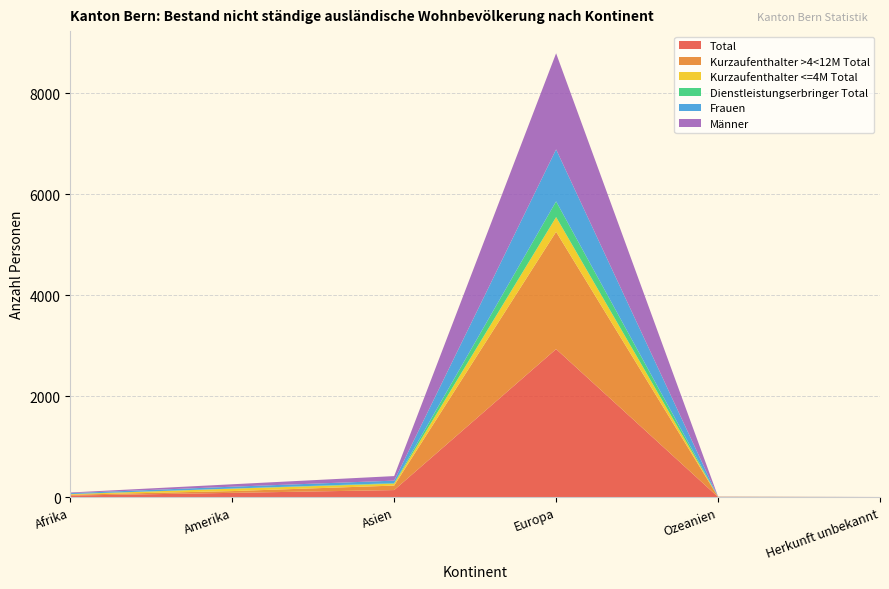

Reading right to left, what are all the values shown in this chart?

Total: Herkunft unbekannt=1	Ozeanien=4	Europa=2931	Asien=140	Amerika=85	Afrika=31
Kurzaufenthalter >4<12M Total: Herkunft unbekannt=1	Ozeanien=2	Europa=2322	Asien=89	Amerika=35	Afrika=17
Kurzaufenthalter <=4M Total: Herkunft unbekannt=0	Ozeanien=2	Europa=291	Asien=38	Amerika=47	Afrika=11
Dienstleistungserbringer Total: Herkunft unbekannt=0	Ozeanien=0	Europa=311	Asien=10	Amerika=3	Afrika=2
Frauen: Herkunft unbekannt=0	Ozeanien=1	Europa=1029	Asien=50	Amerika=37	Afrika=18
Männer: Herkunft unbekannt=1	Ozeanien=3	Europa=1902	Asien=90	Amerika=48	Afrika=13